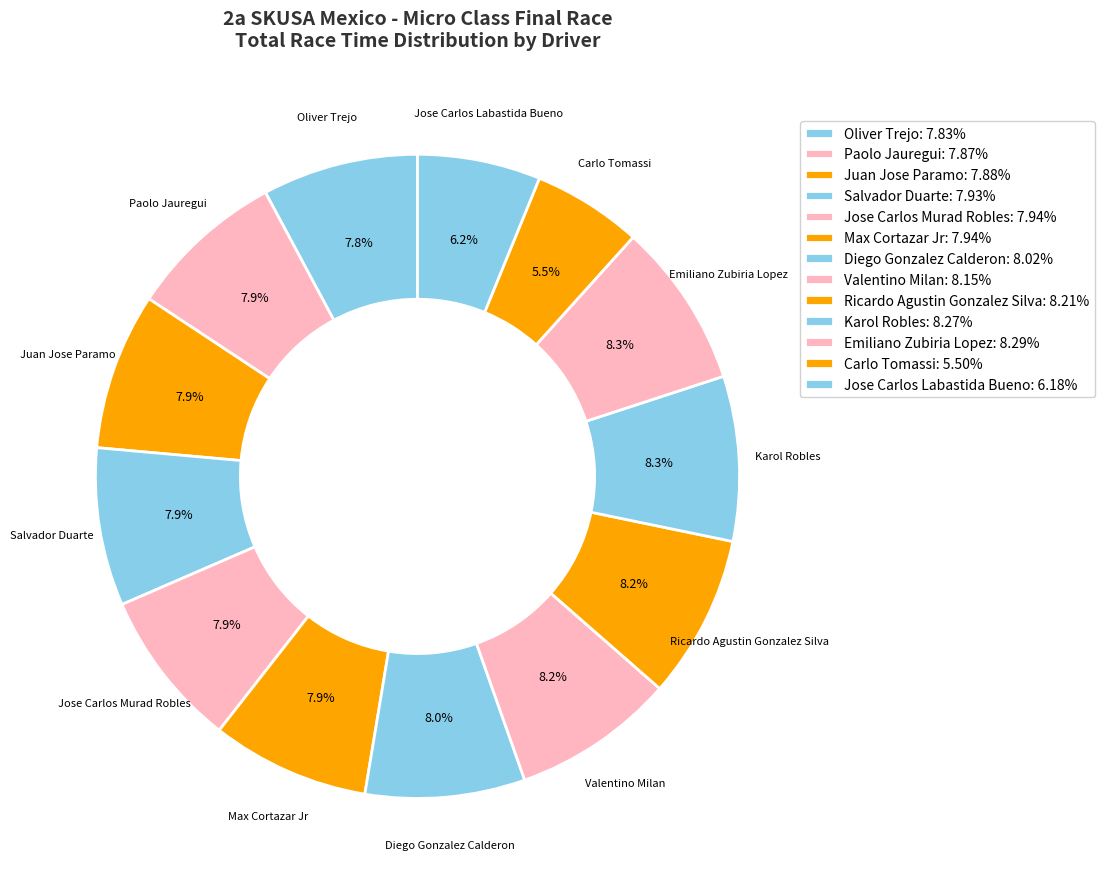

How much of the chart is everything except Diego Gonzalez Calderon?

92.0%